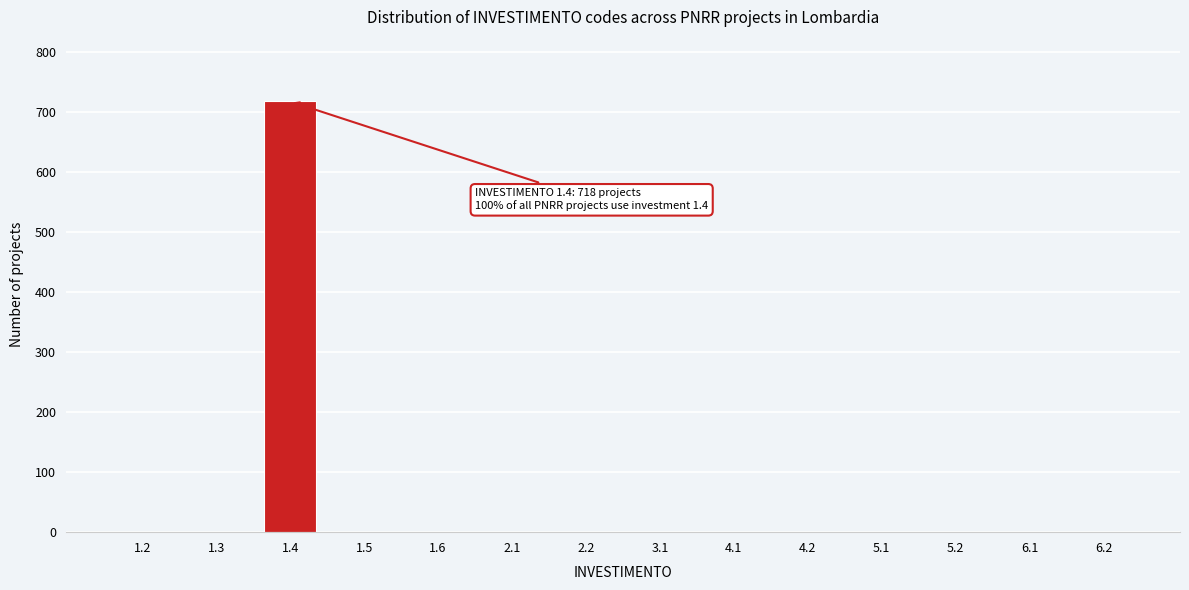

Reading right to left, what are all the values shown in this chart?

6.2=0	6.1=0	5.2=0	5.1=0	4.2=0	4.1=0	3.1=0	2.2=0	2.1=0	1.6=0	1.5=0	1.4=718	1.3=0	1.2=0